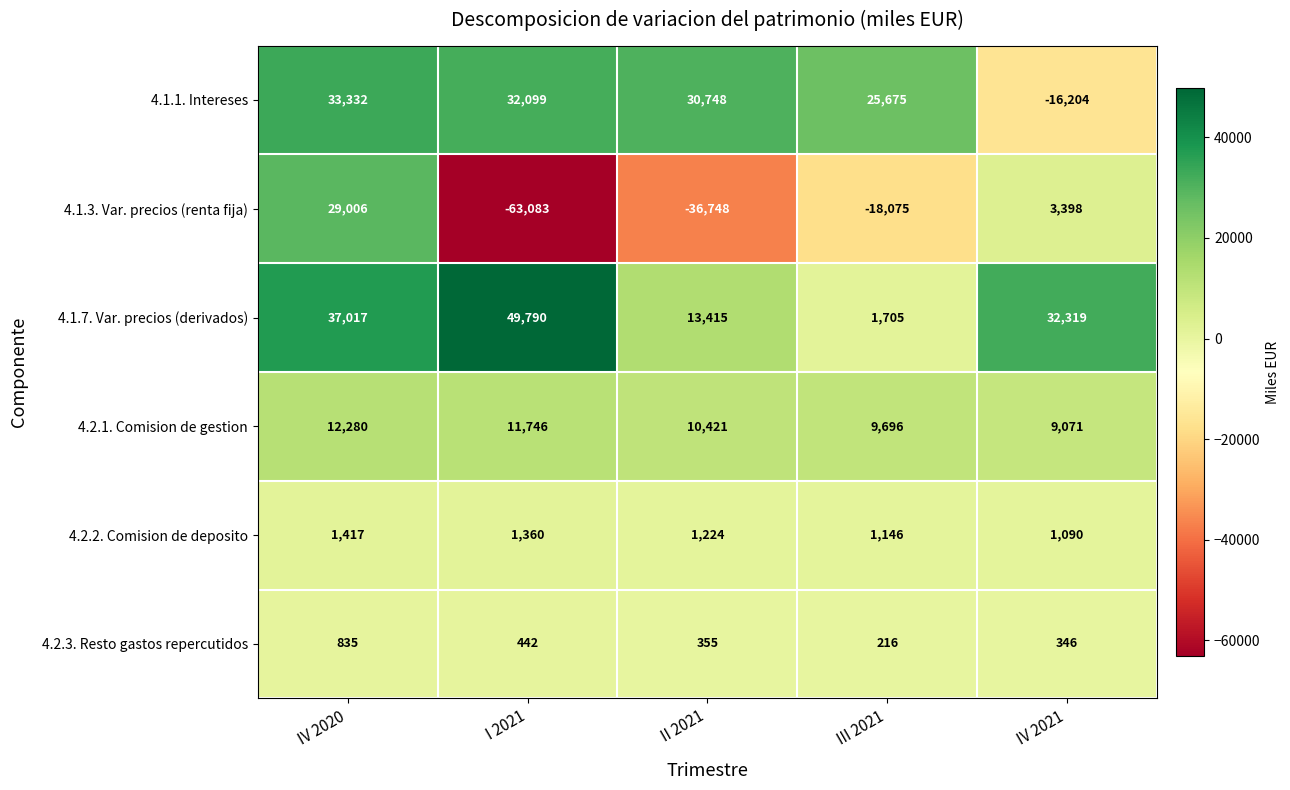

Reading right to left, transcribe all the data shown in this chart.

4.1.1. Intereses: -16204	25675	30748	32099	33332
4.1.3. Var. precios (renta fija): 3398	-18075	-36748	-63083	29006
4.1.7. Var. precios (derivados): 32319	1705	13415	49790	37017
4.2.1. Comision de gestion: 9071	9696	10421	11746	12280
4.2.2. Comision de deposito: 1090	1146	1224	1360	1417
4.2.3. Resto gastos repercutidos: 346	216	355	442	835